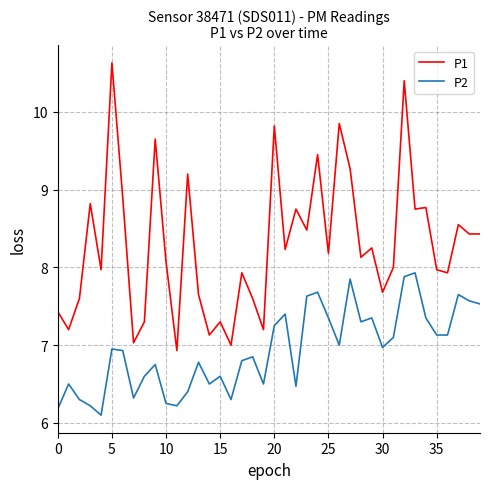

Which series has the largest total across all categories?

P1